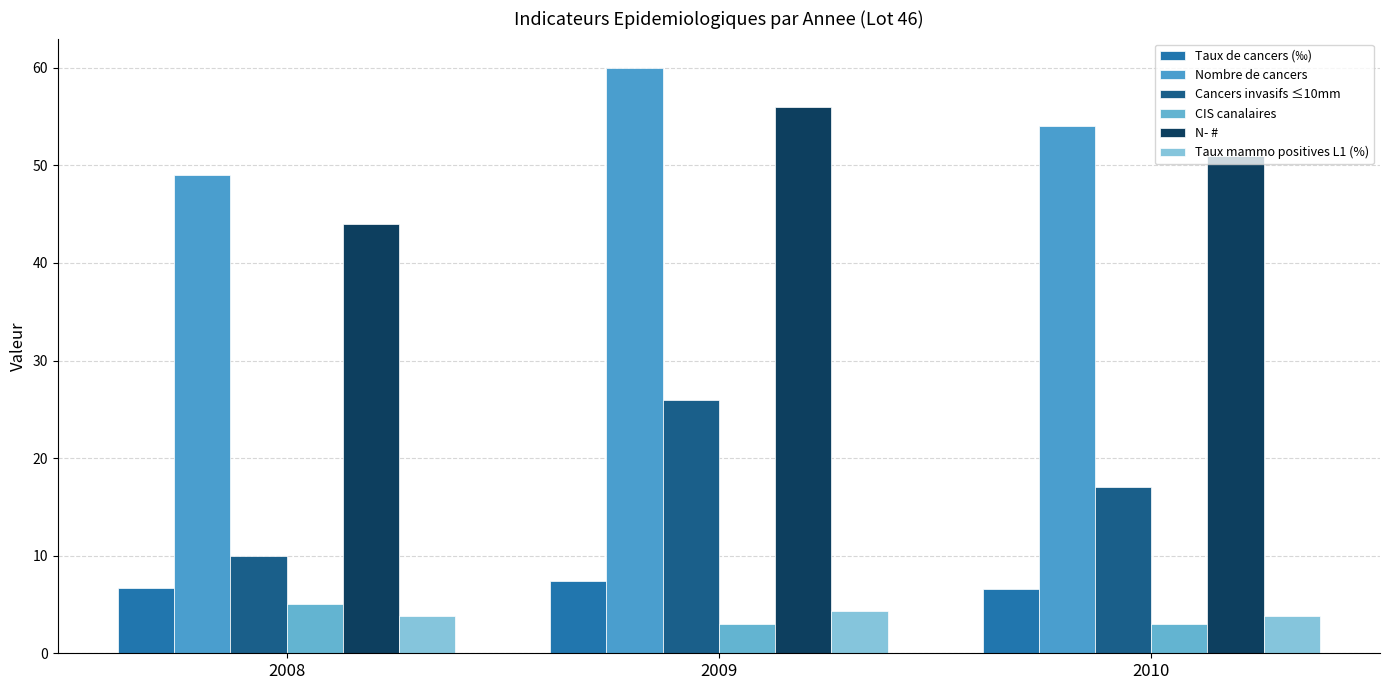

What are all the series names shown in the legend?

Taux de cancers (‰), Nombre de cancers, Cancers invasifs ≤10mm, CIS canalaires, N- #, Taux mammo positives L1 (%)